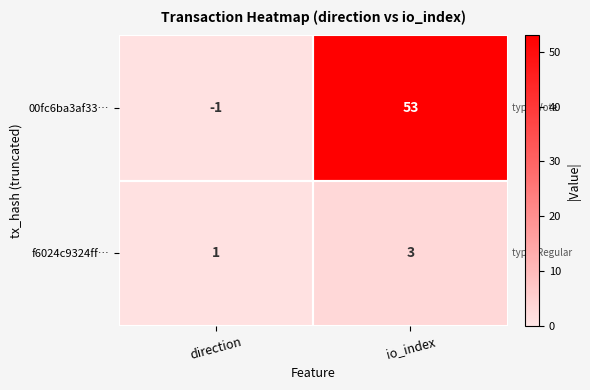

Which series has the widest spread of values?

00fc6ba3af33…